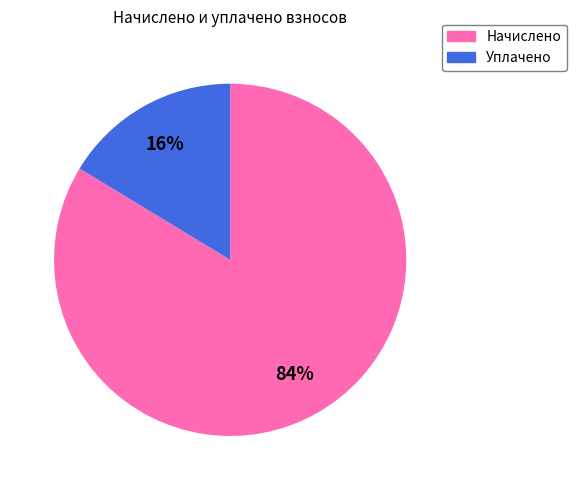

To the nearest percent, what is the average slice percentage?

50%